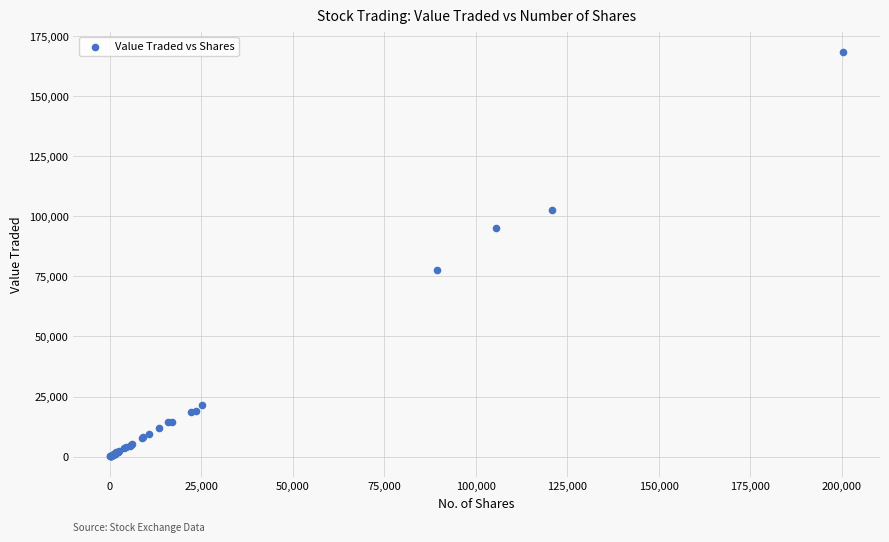

What Y value in the scatter plot is closest to 84260?

77517